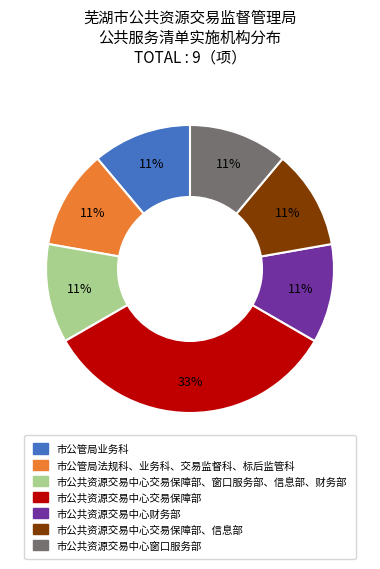

To the nearest percent, what is the difference between the largest and smallest slice percentages?

22%